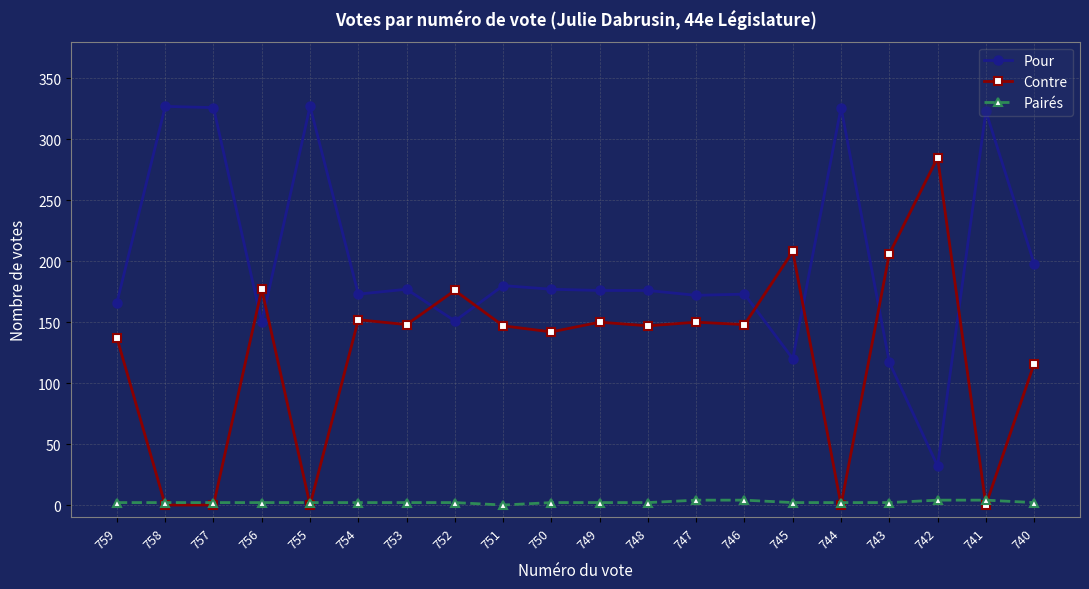

The Pour series shows 269 at 749. True or false?

False